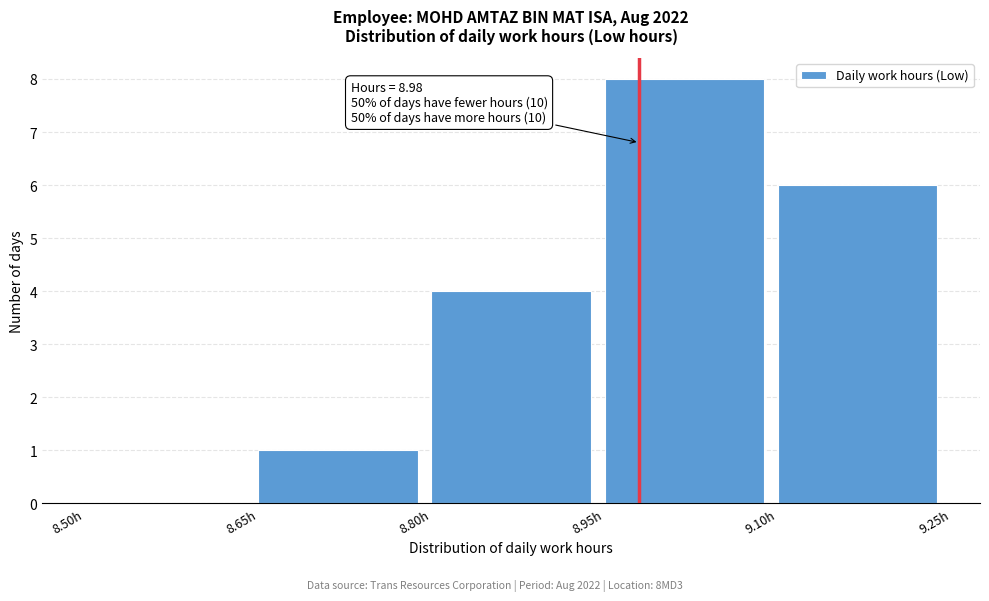

Over which range of the x-axis is the bar tallest?

8.95 to 9.10